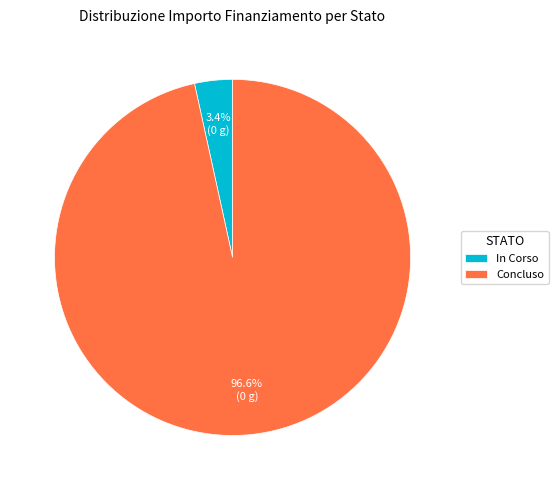

Does any single category account for the majority?

Yes